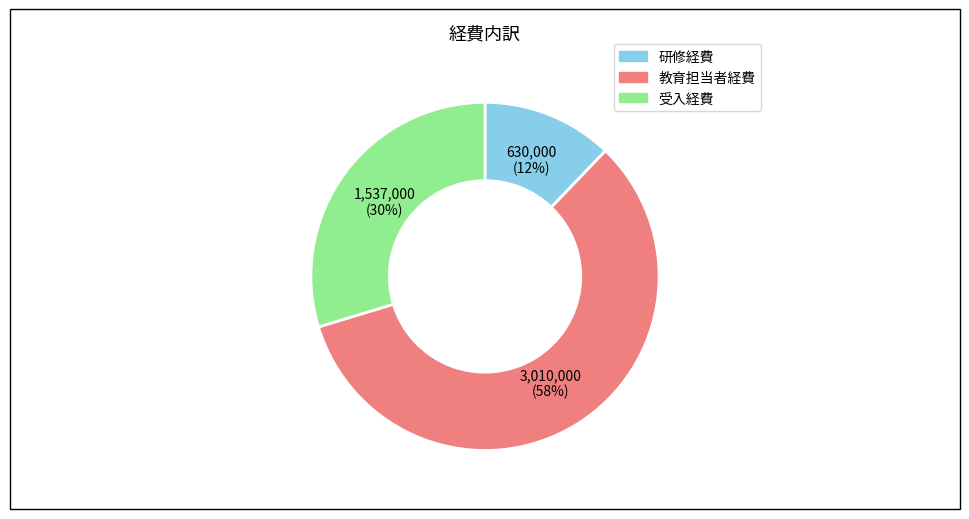

To the nearest percent, what is the combined percentage of 教育担当者経費 and 研修経費?

70%